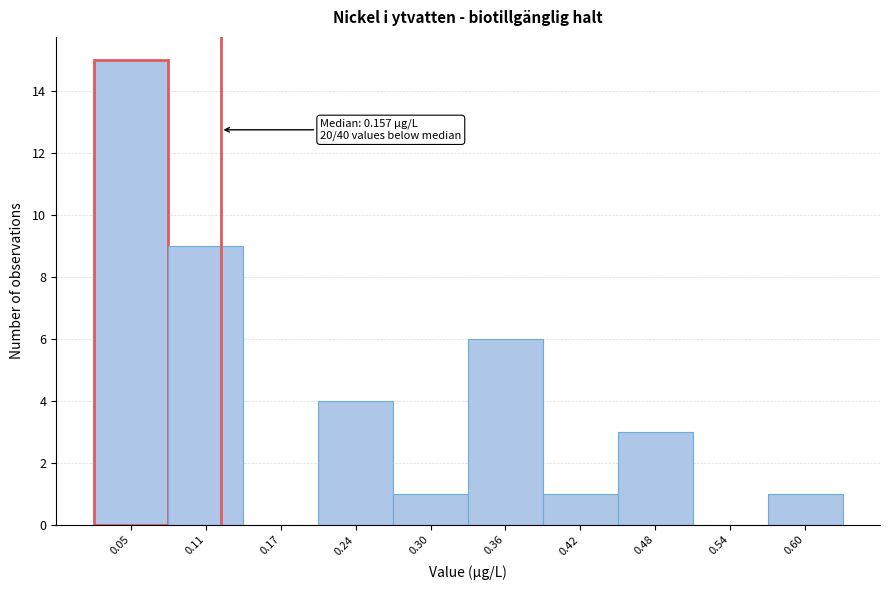

Reading right to left, transcribe all the data shown in this chart.

0.60=1	0.54=0	0.48=3	0.42=1	0.36=6	0.30=1	0.24=4	0.17=0	0.11=9	0.05=15